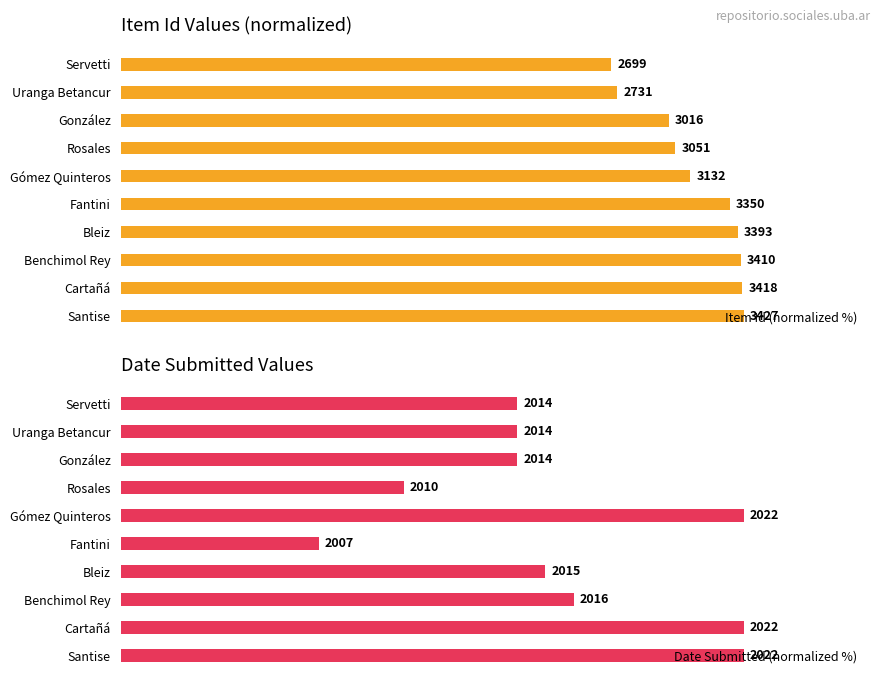

Which series changed the most between Fantini and Benchimol Rey?

Date Submitted (normalized %)